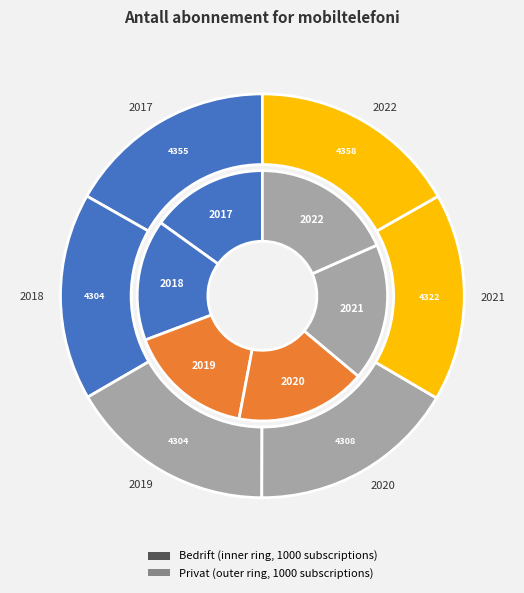

Does 2021 account for over 50% of the chart?

No